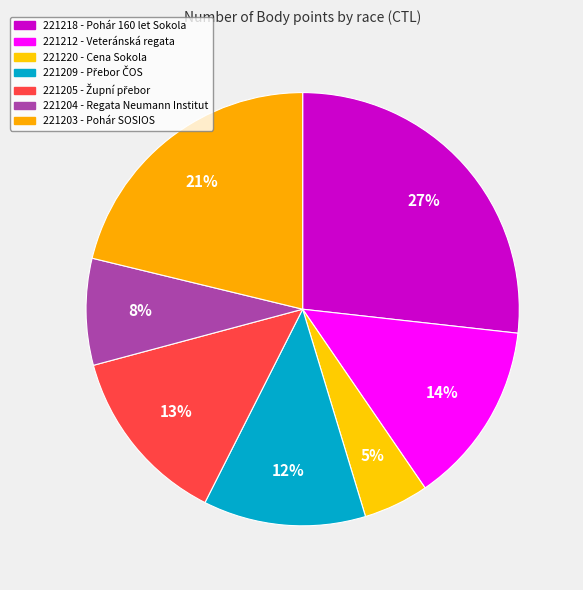

How many segments does this pie chart have?

7